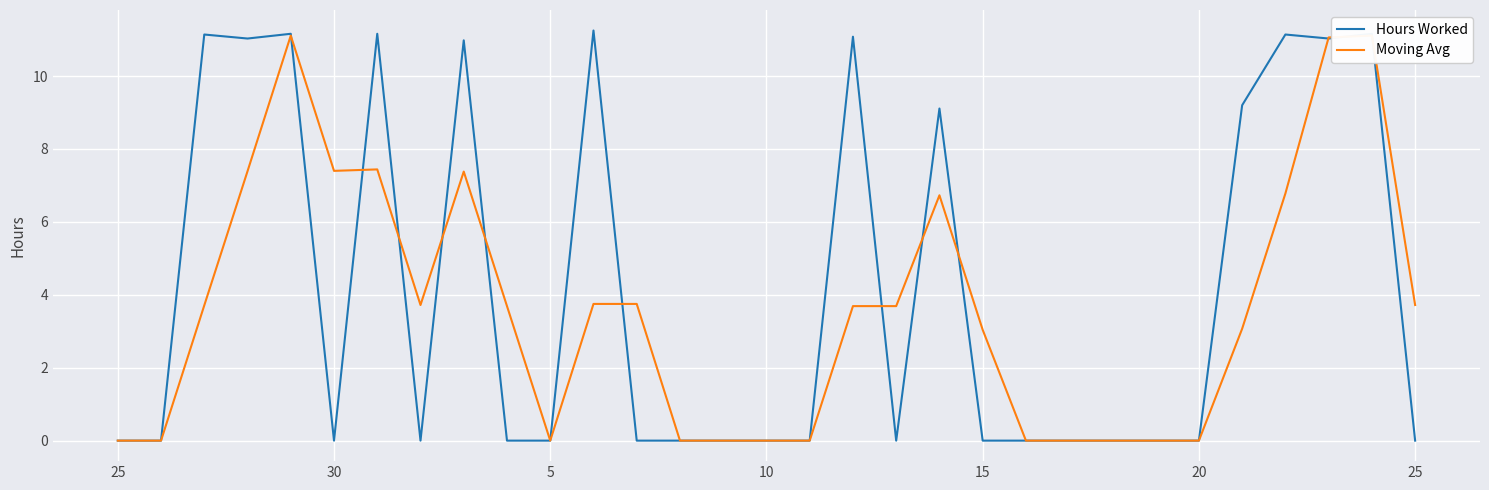

Which series ends up on top after the final intersection of Moving Avg and Hours Worked?

Moving Avg